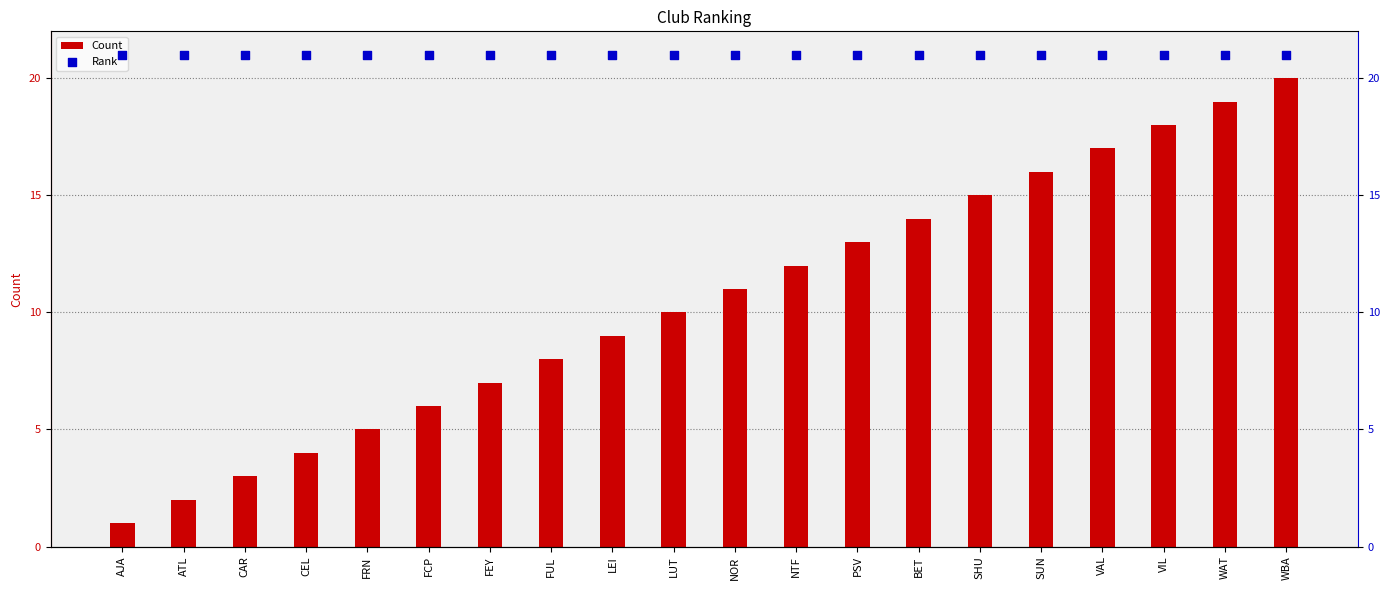

Which series reaches the minimum Y coordinate?

Count